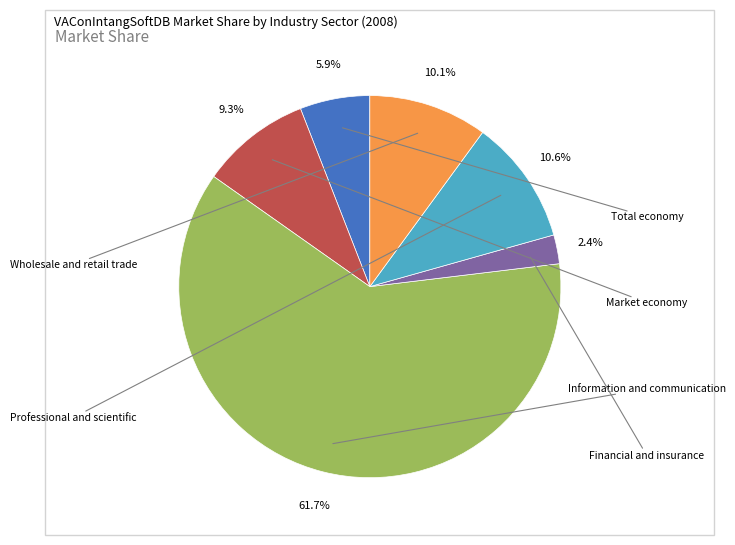

Does any single category account for the majority?

Yes